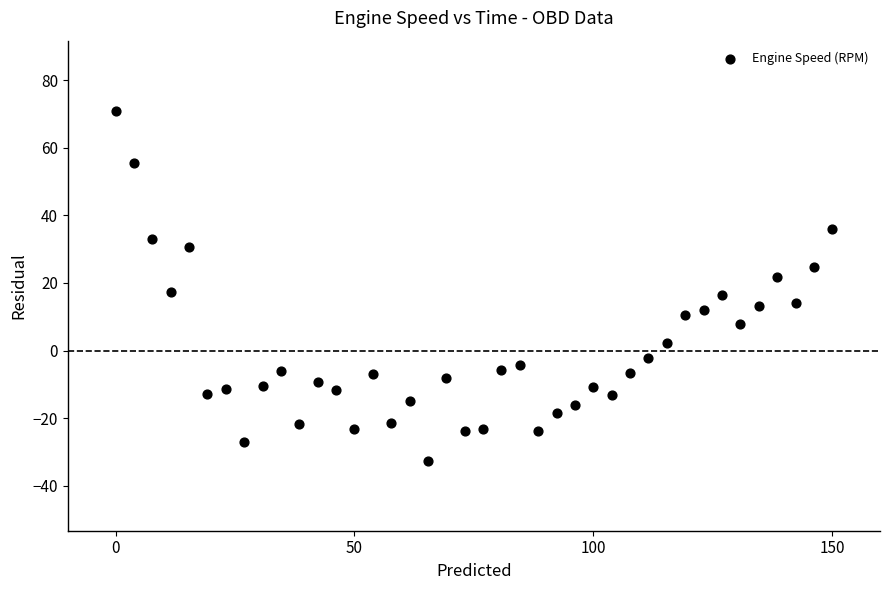

What is the range of X values (max minus min)?

150.0